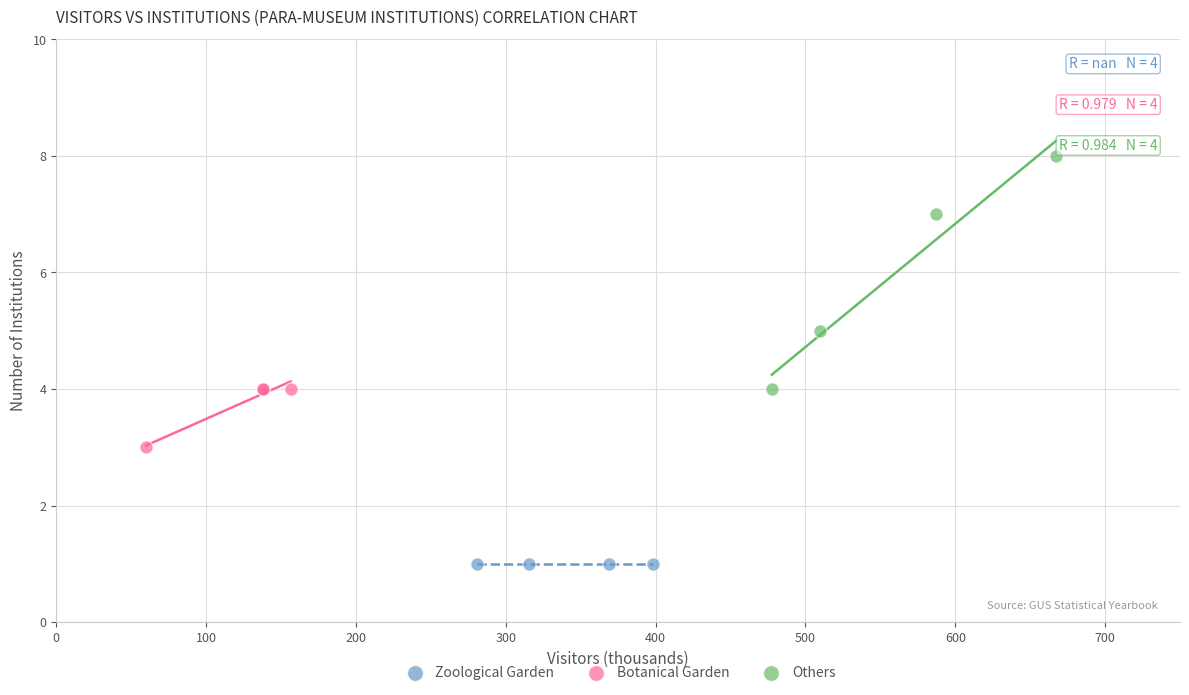

Which series contains the lowest Y value?

Zoological Garden